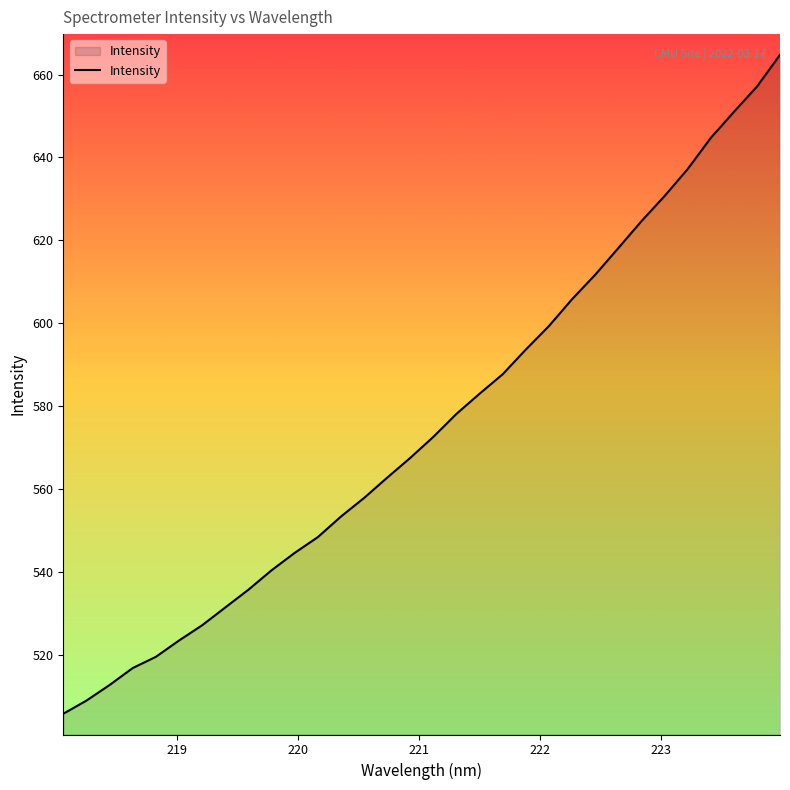

What is the minimum value shown in the chart?

505.8